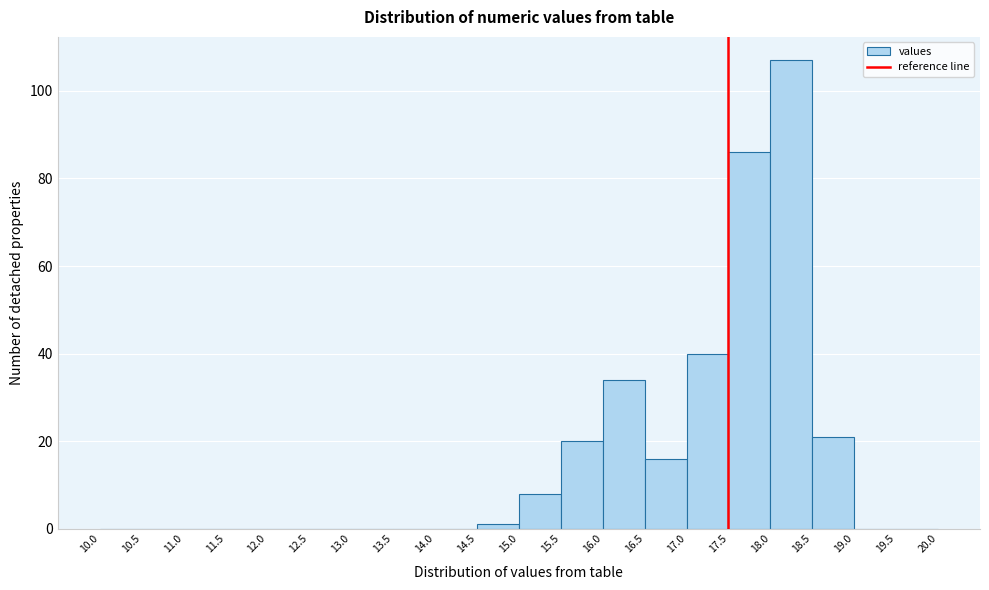

Which range on the x-axis has the tallest bar?

18.0 to 18.5